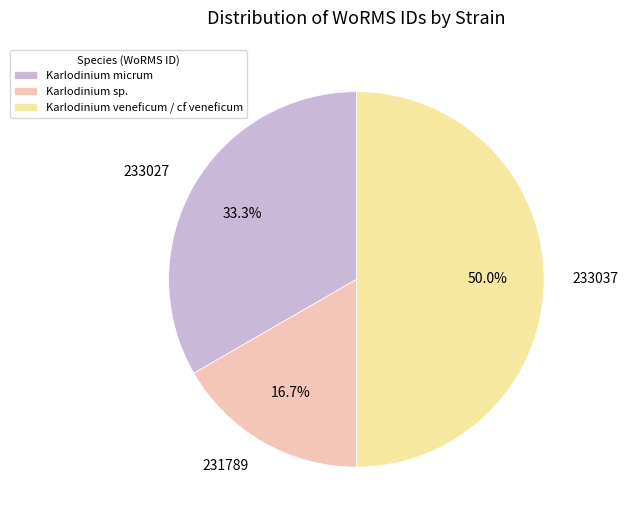

What is the ratio of the value at 231789 to the value at 233037?

0.3